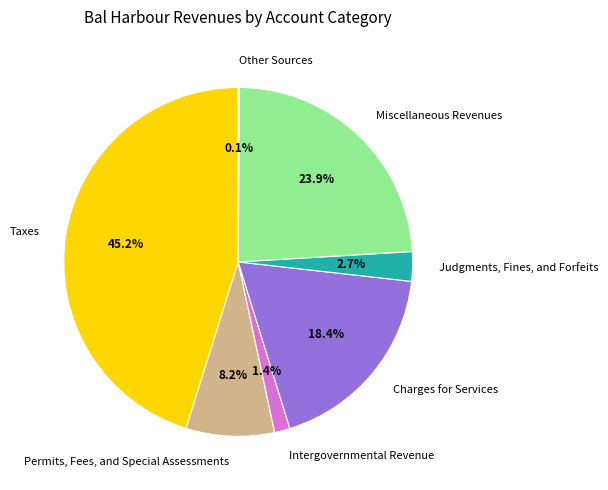

Is there any slice that represents more than half of the pie?

No